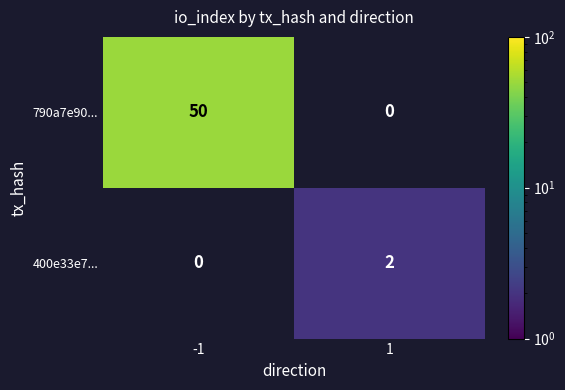

The value of 790a7e90... at -1 is 50. True or false?

True